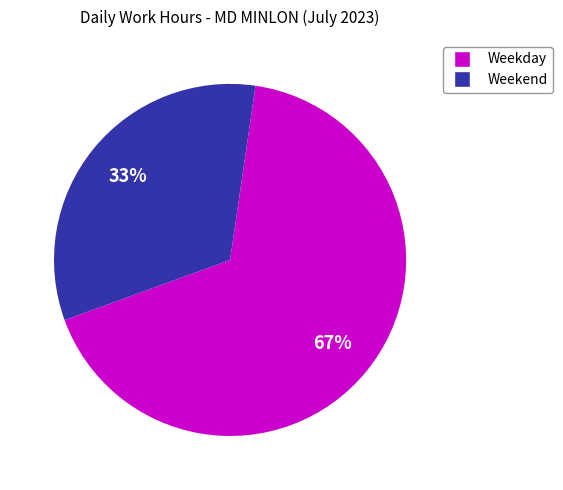

Does any single category account for the majority?

Yes